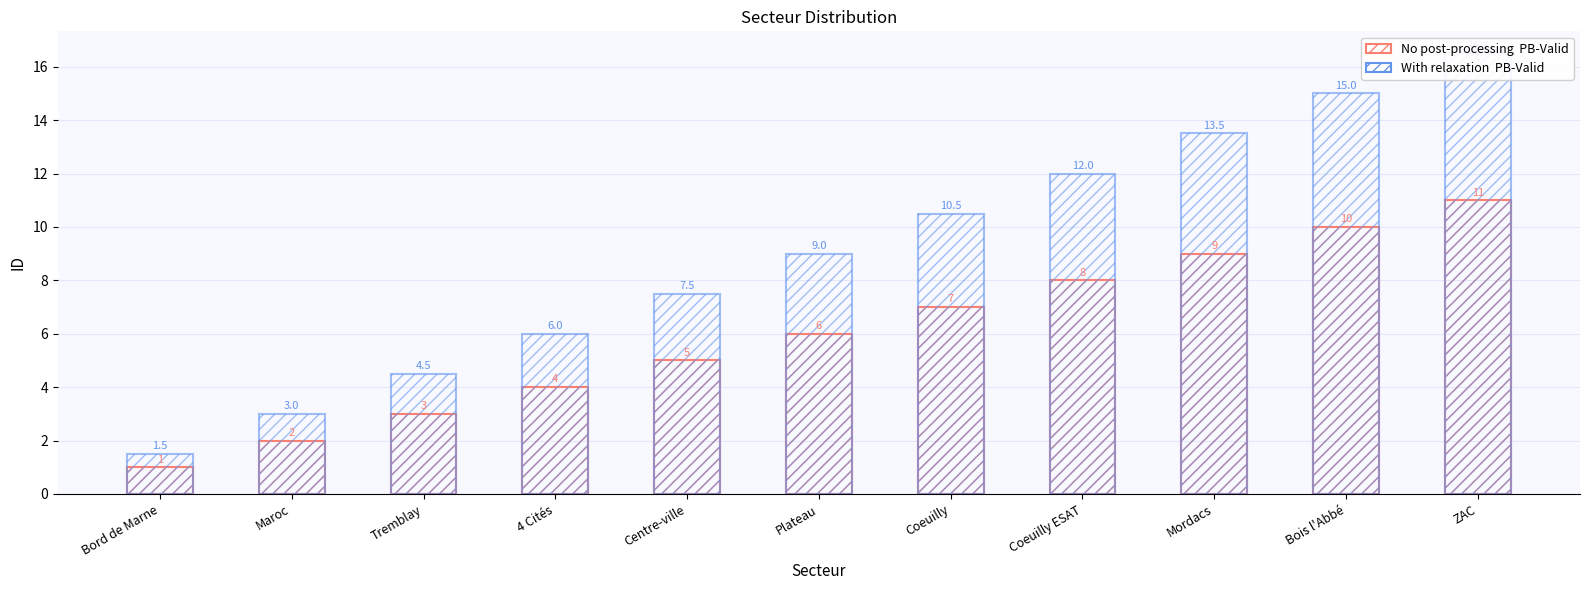

The value of ID (No post-processing PB-Valid) at Mordacs is 3.9. True or false?

False